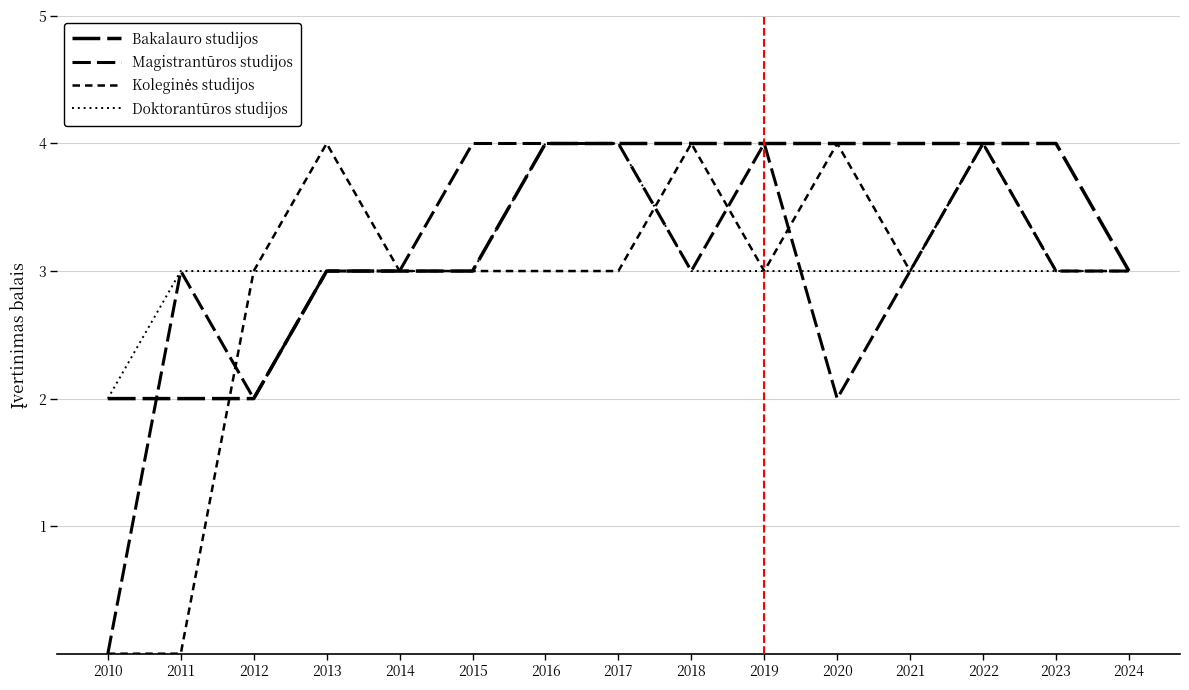

What is the difference between the maximum and minimum values in the Doktorantūros studijos series?

2